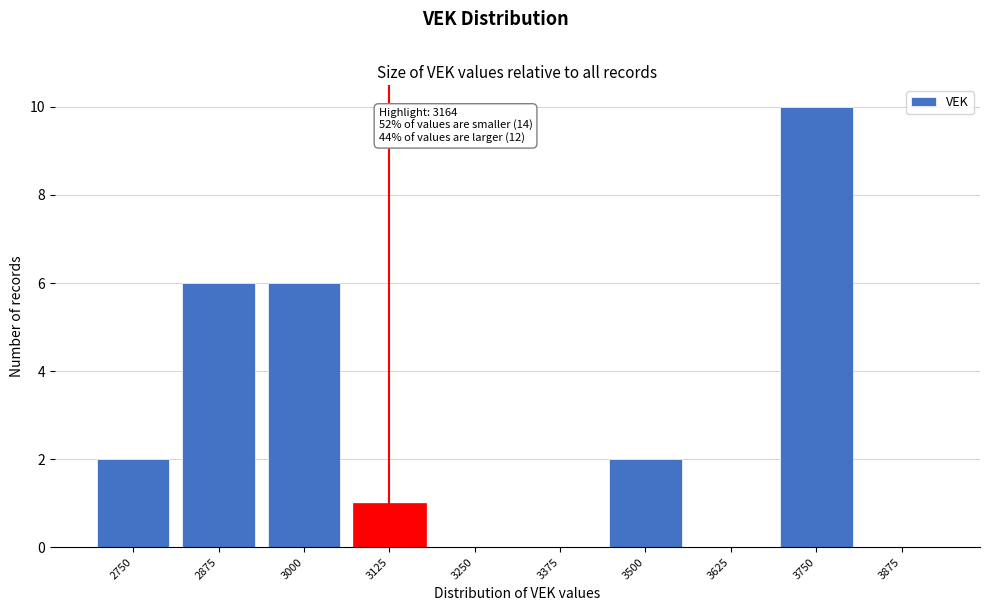

Which has a higher value, 2750 or 3000?

3000